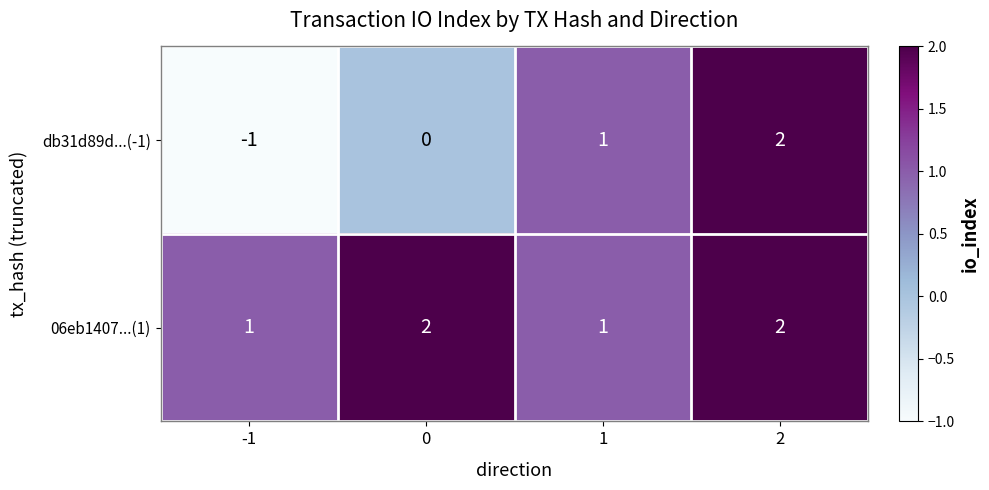

At 0, list the series in order from smallest to largest.

db31d89d...(-1), 06eb1407...(1)